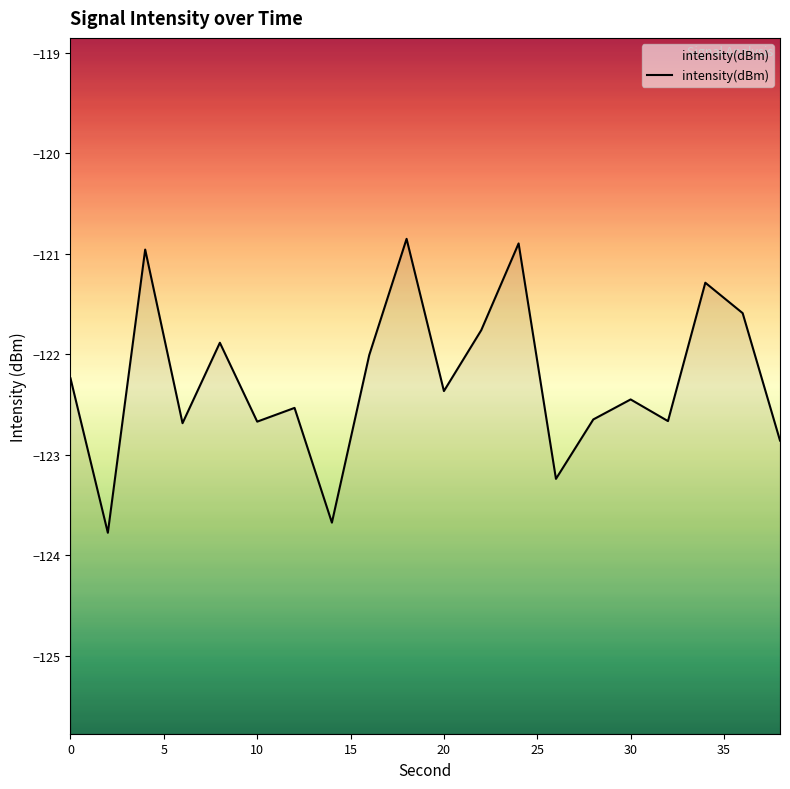

At which label does the data first exceed -122?

4